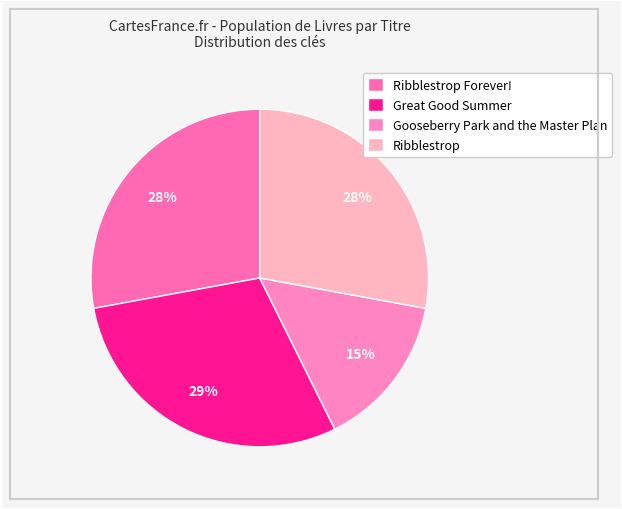

Does Ribblestrop Forever! represent more than half of the total?

No